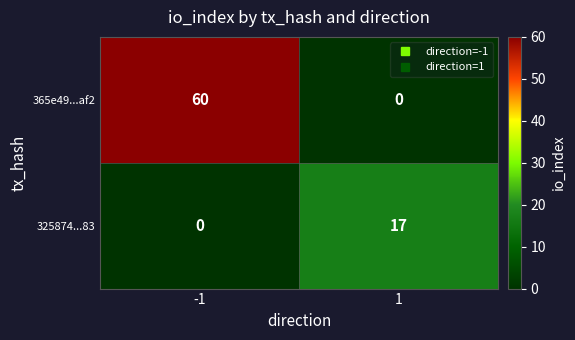

What is the sum of the 325874...83 values at 1 and -1?

17